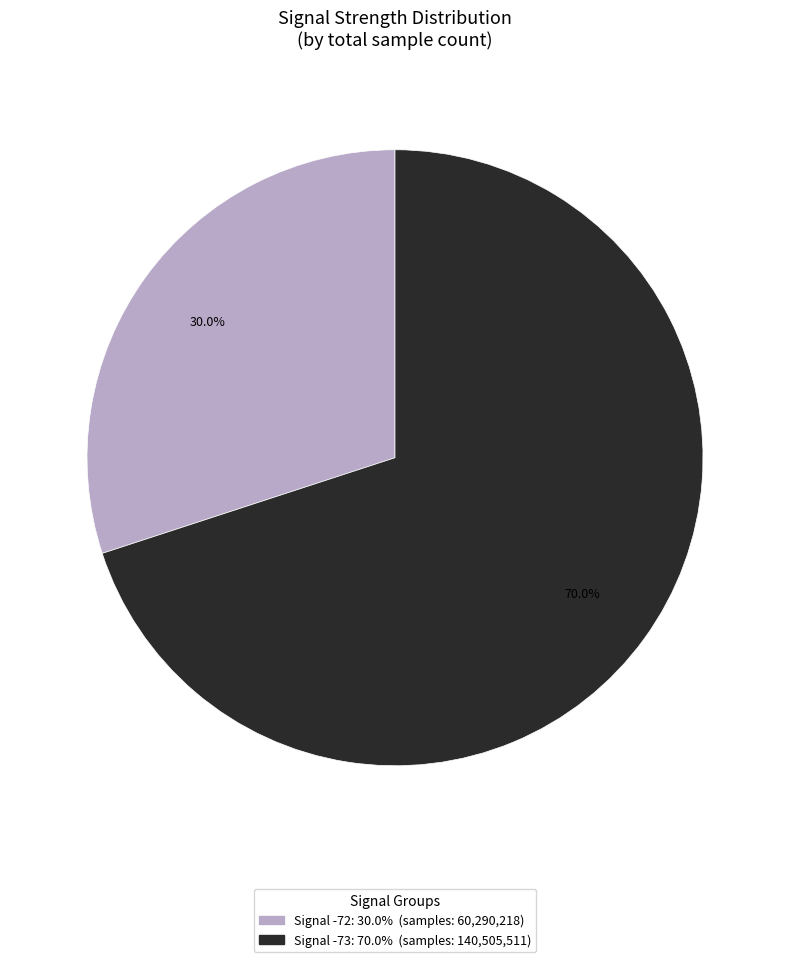

Is there a majority slice in this chart?

Yes